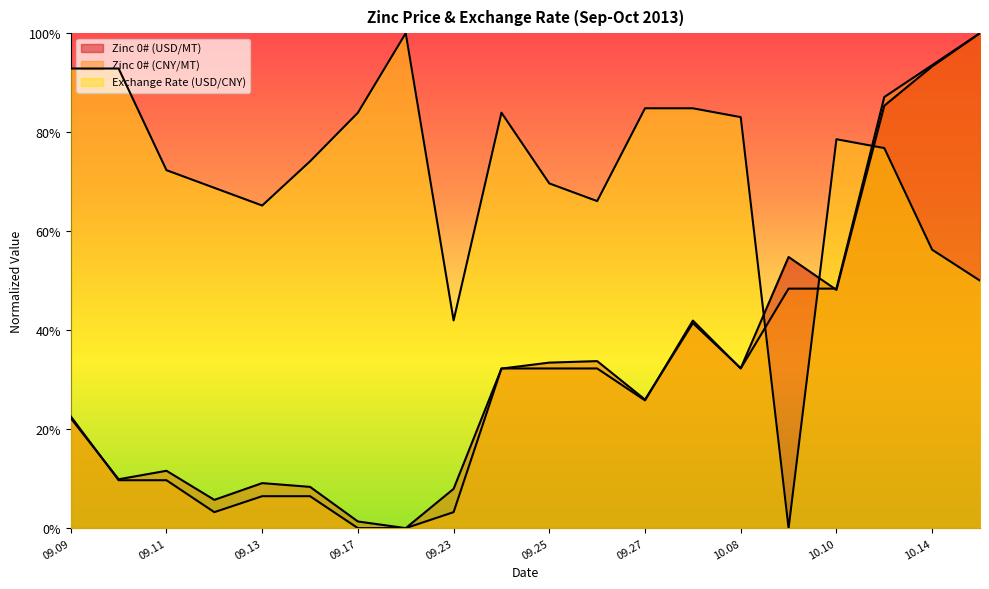

Does the chart display data point markers on the line(s)?

No